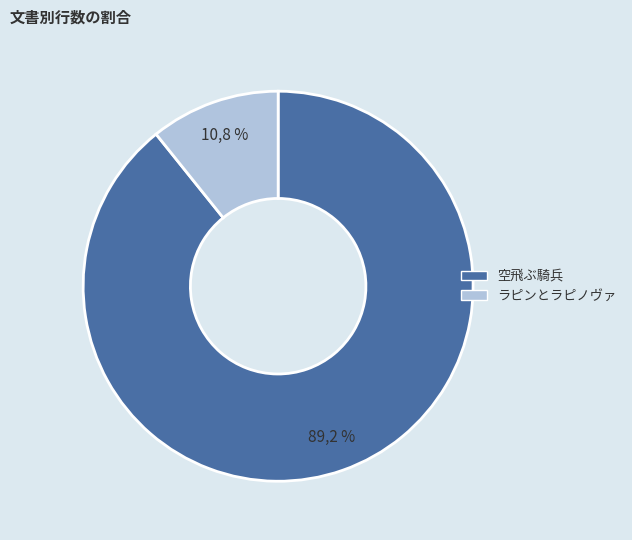

Does 空飛ぶ騎兵 represent more than half of the total?

Yes